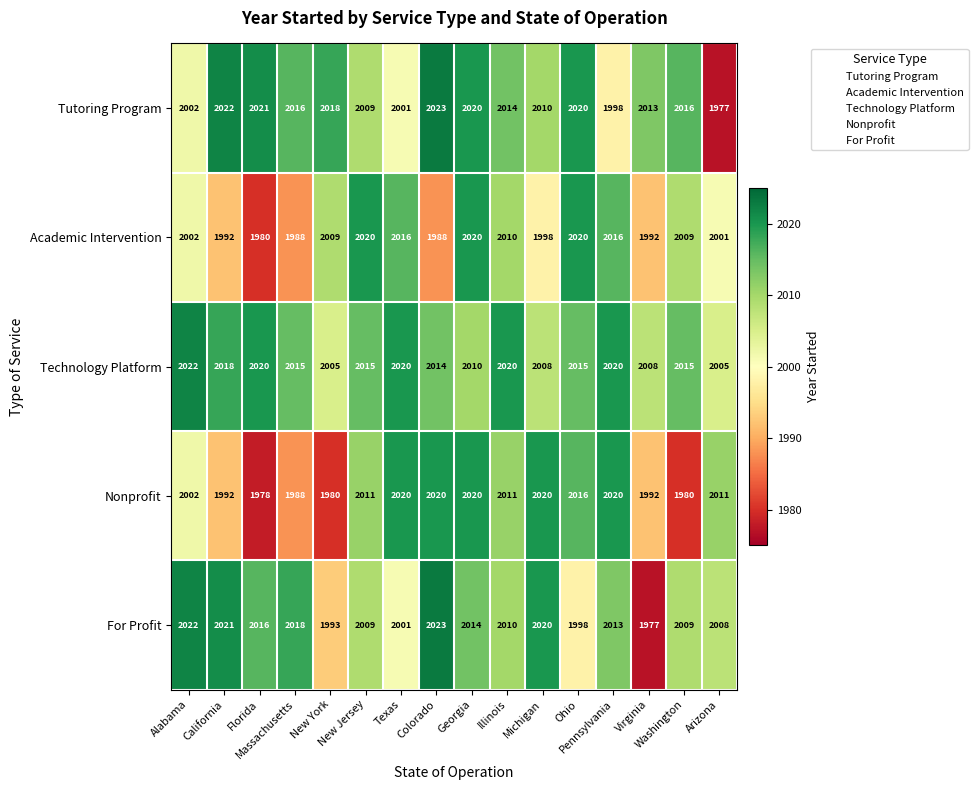

How many Academic Intervention values are between 1992 and 2016?

10